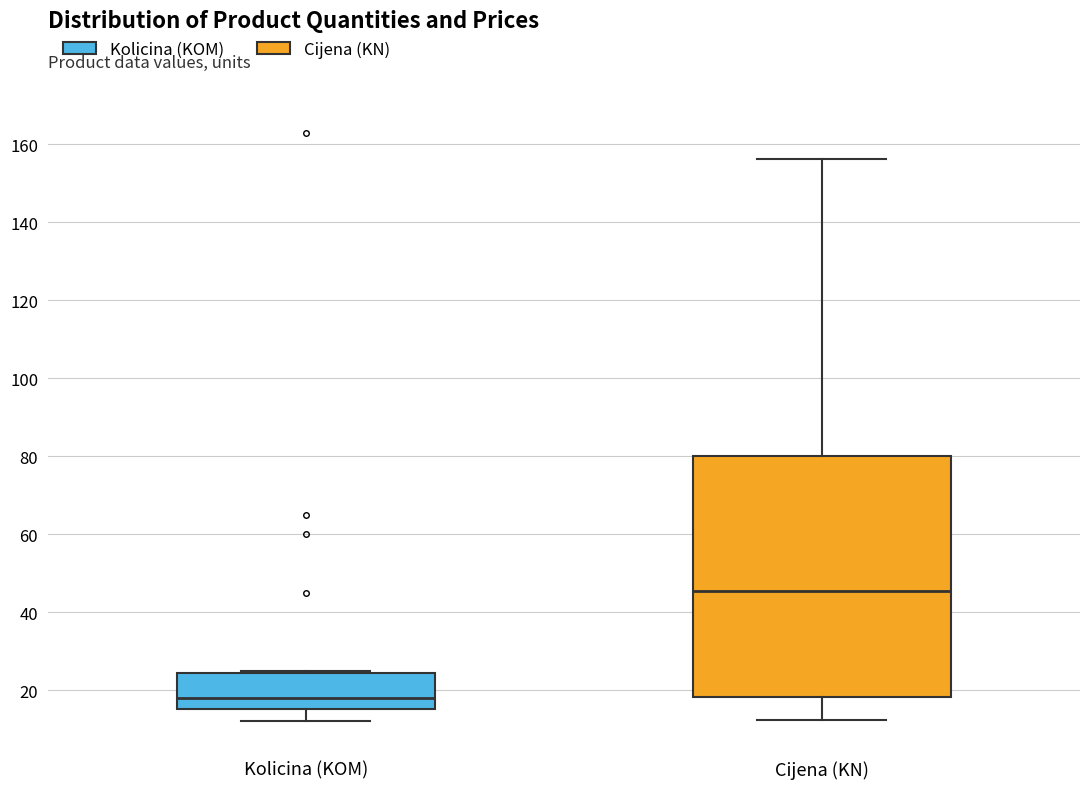

Where is the lower edge of the box for Cijena (KN) on the y-axis? The values are not printed on the chart, so give them approximately, as read against the axis.

18